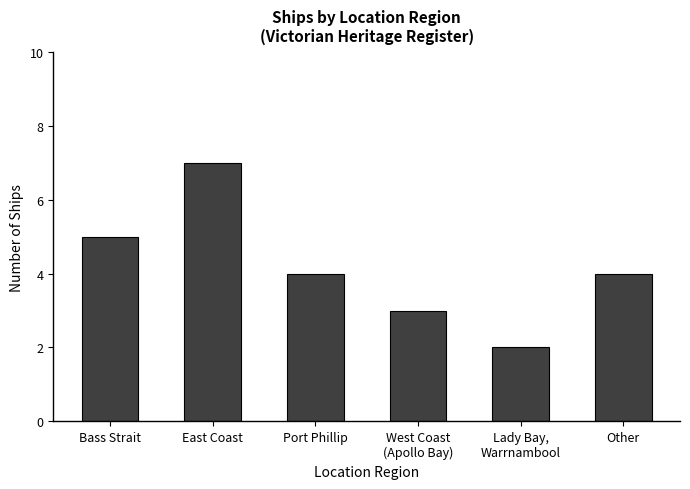

What is the label of the 3rd bar from the left?

Port Phillip